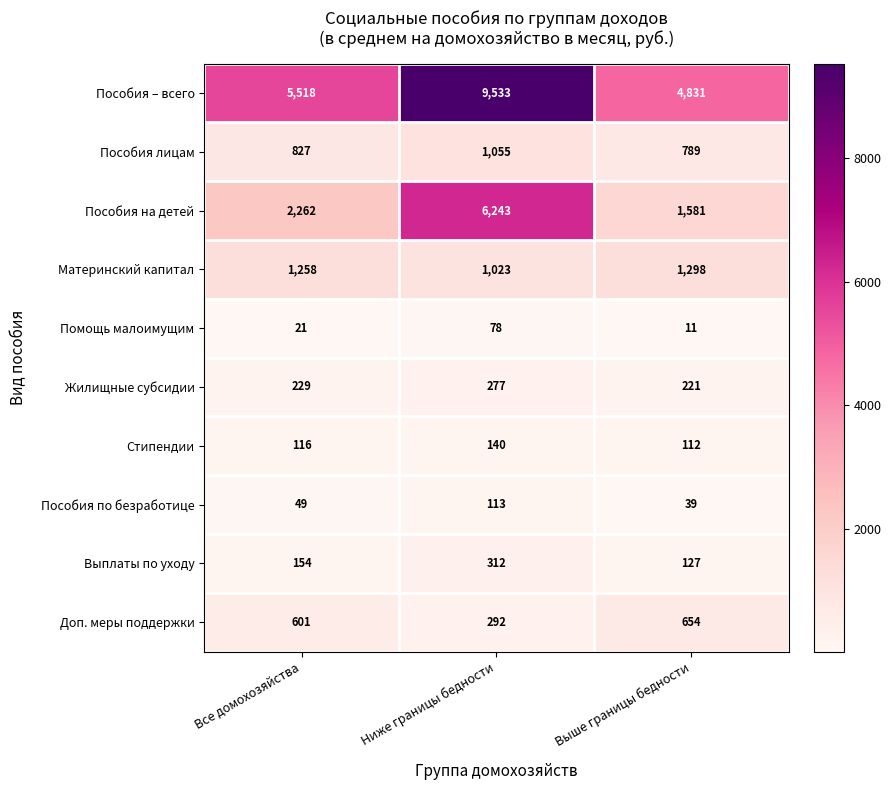

Which label corresponds to the smallest value in the chart?

Выше границы бедности